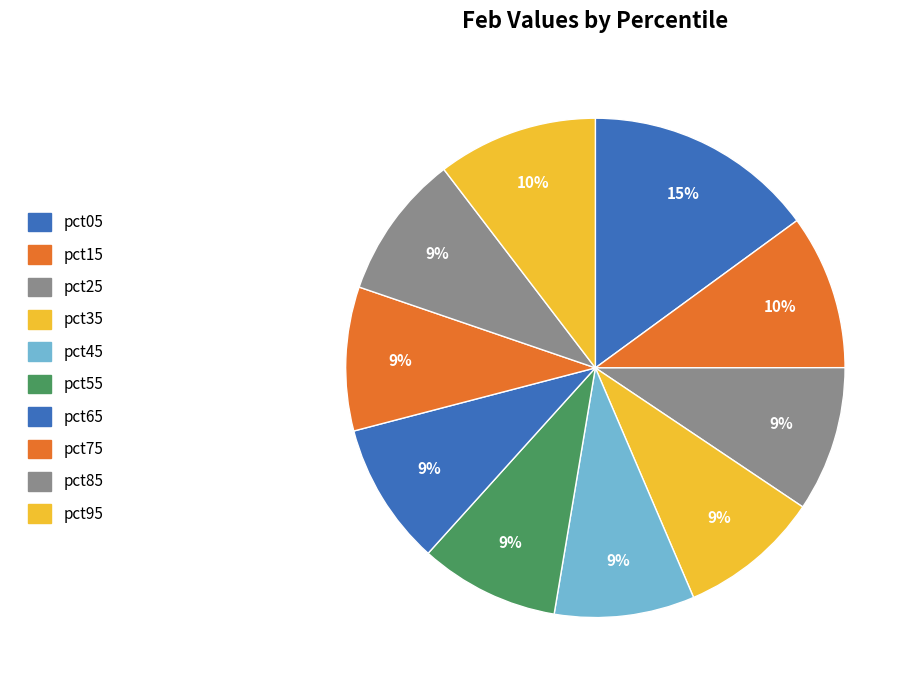

How many slices are in this pie chart?

10